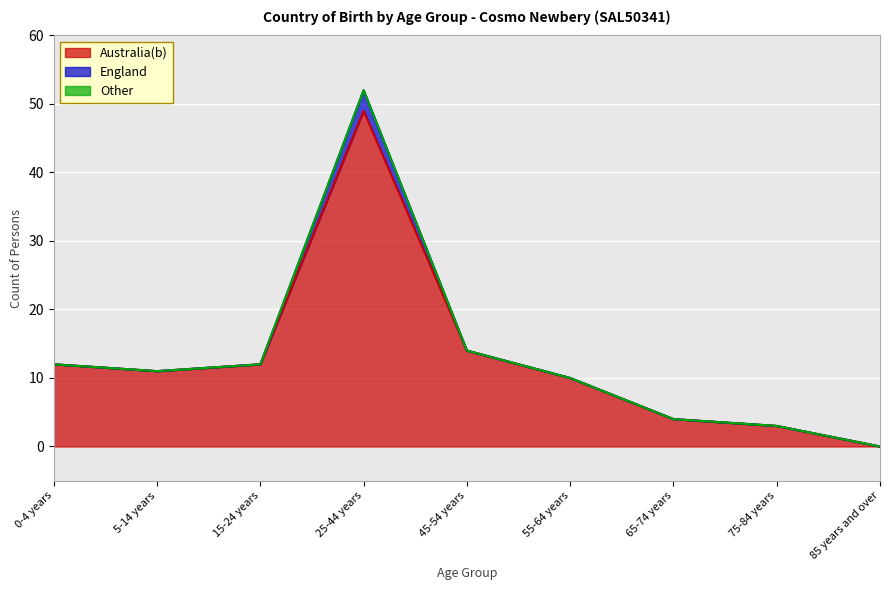

In England, how many points are higher than both neighbors (excluding endpoints)?

1